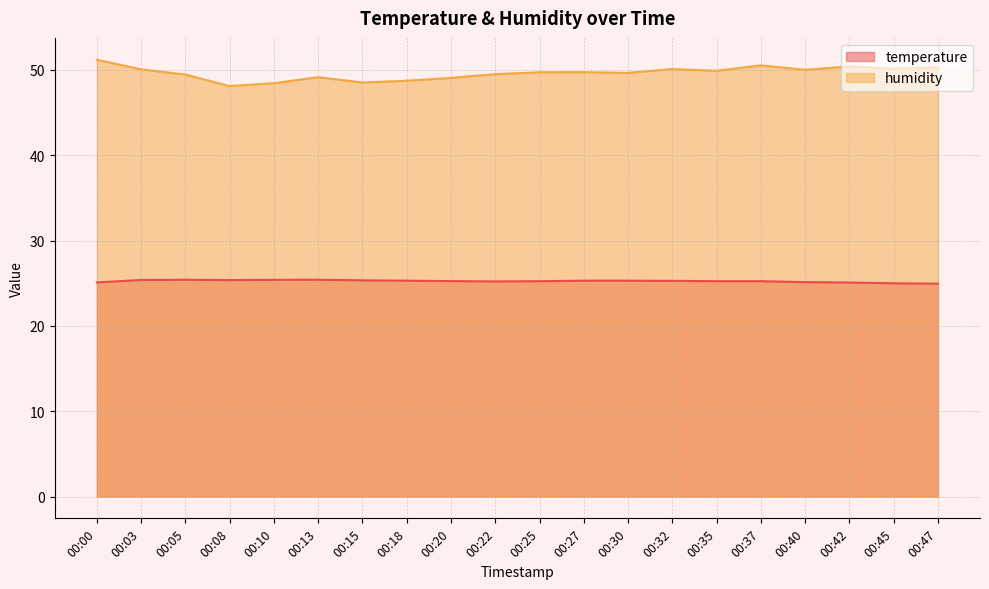

Reading left to right, extract all data points from this chart.

temperature: 25.1	25.4	25.4	25.4	25.4	25.4	25.3	25.3	25.2	25.2	25.2	25.3	25.3	25.3	25.2	25.2	25.1	25.1	25.0	24.9
humidity: 51.2	50.1	49.5	48.1	48.5	49.1	48.5	48.7	49.1	49.5	49.7	49.7	49.7	50.1	49.9	50.5	50.0	50.4	50.1	50.3